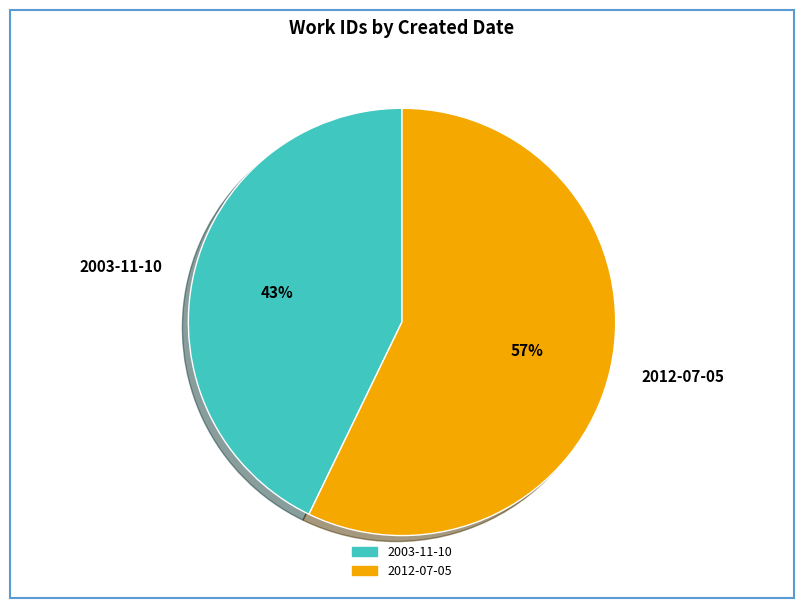

To the nearest percent, what is the difference between the 2012-07-05 and 2003-11-10 slice percentages?

14%